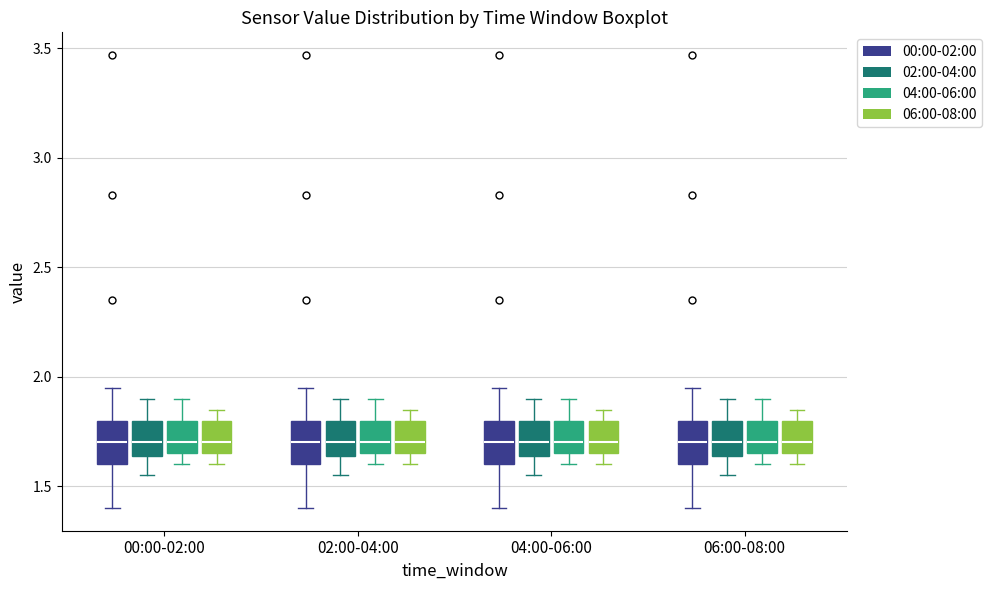

Reading left to right, transcribe this box plot: for each box, give where its median line is, the range the box spans, and where its two whiskers end, as read against the y-axis. The values are not printed on the chart, so give them approximately, as read against the axis.

00:00-02:00 (00:00-02:00): median 1.70, box 1.60 to 1.80, whiskers 1.40 to 1.95
00:00-02:00 (02:00-04:00): median 1.70, box 1.65 to 1.80, whiskers 1.55 to 1.90
00:00-02:00 (04:00-06:00): median 1.70, box 1.65 to 1.80, whiskers 1.60 to 1.90
00:00-02:00 (06:00-08:00): median 1.70, box 1.65 to 1.80, whiskers 1.60 to 1.85
02:00-04:00 (00:00-02:00): median 1.70, box 1.60 to 1.80, whiskers 1.40 to 1.95
02:00-04:00 (02:00-04:00): median 1.70, box 1.65 to 1.80, whiskers 1.55 to 1.90
02:00-04:00 (04:00-06:00): median 1.70, box 1.65 to 1.80, whiskers 1.60 to 1.90
02:00-04:00 (06:00-08:00): median 1.70, box 1.65 to 1.80, whiskers 1.60 to 1.85
04:00-06:00 (00:00-02:00): median 1.70, box 1.60 to 1.80, whiskers 1.40 to 1.95
04:00-06:00 (02:00-04:00): median 1.70, box 1.65 to 1.80, whiskers 1.55 to 1.90
04:00-06:00 (04:00-06:00): median 1.70, box 1.65 to 1.80, whiskers 1.60 to 1.90
04:00-06:00 (06:00-08:00): median 1.70, box 1.65 to 1.80, whiskers 1.60 to 1.85
06:00-08:00 (00:00-02:00): median 1.70, box 1.60 to 1.80, whiskers 1.40 to 1.95
06:00-08:00 (02:00-04:00): median 1.70, box 1.65 to 1.80, whiskers 1.55 to 1.90
06:00-08:00 (04:00-06:00): median 1.70, box 1.65 to 1.80, whiskers 1.60 to 1.90
06:00-08:00 (06:00-08:00): median 1.70, box 1.65 to 1.80, whiskers 1.60 to 1.85